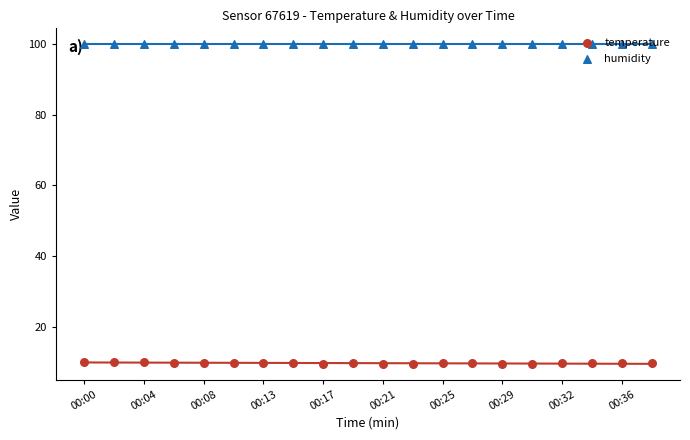

Which series contains the highest Y value?

humidity